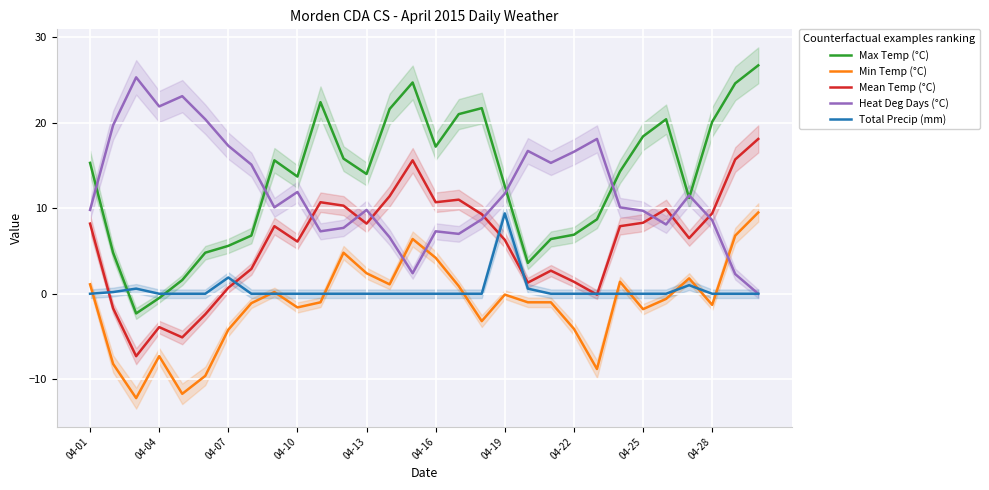

True or false: Max Temp (°C) and Min Temp (°C) intersect in this chart.

False